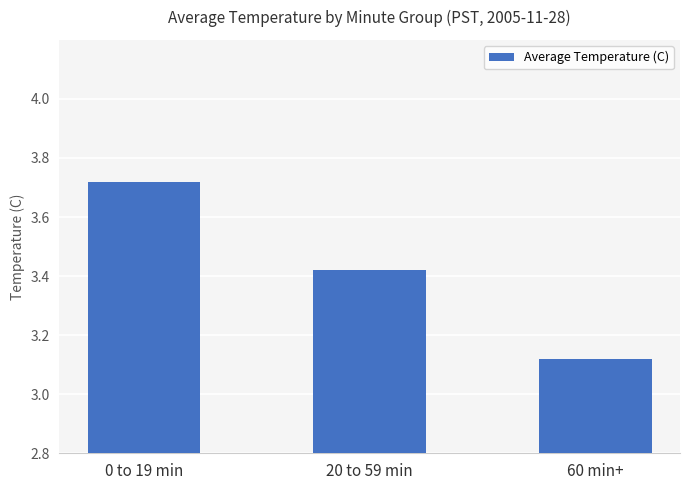

List the labels in order of value, smallest first.

60 min+, 20 to 59 min, 0 to 19 min